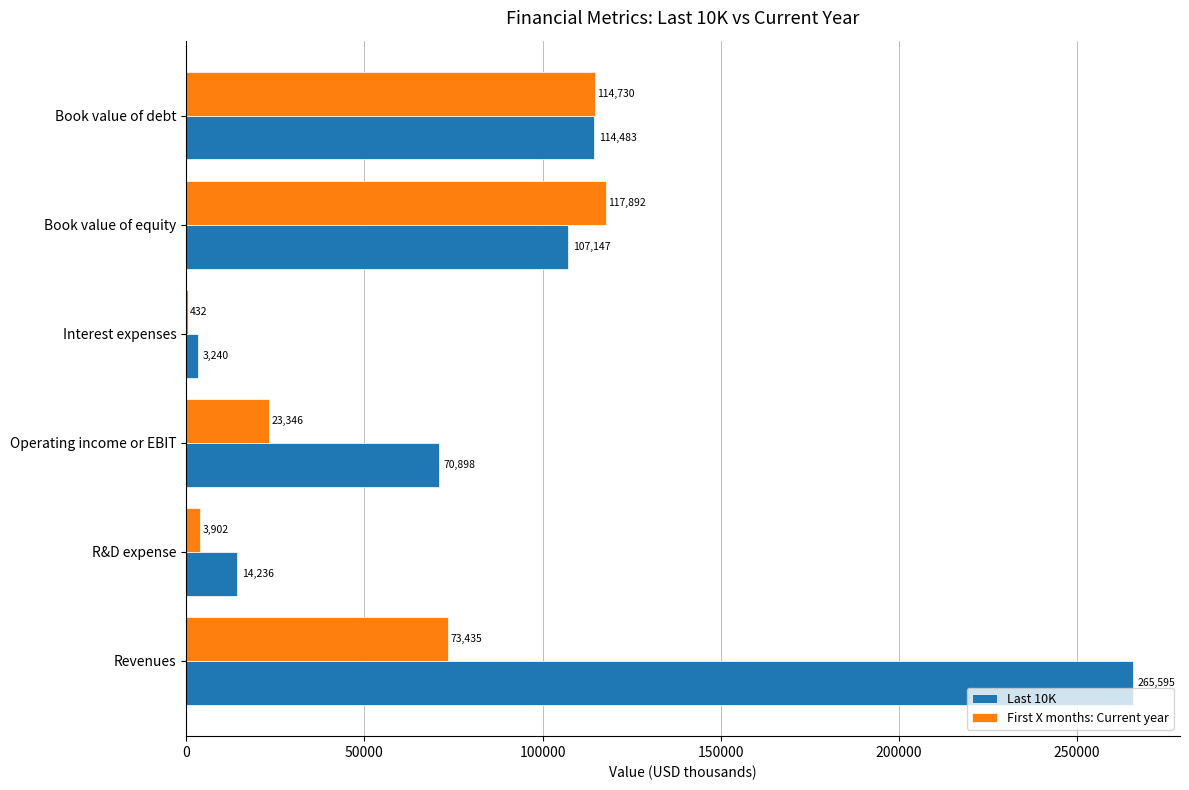

What is the sum of the Last 10K values at R&D expense and Book value of debt?

128719